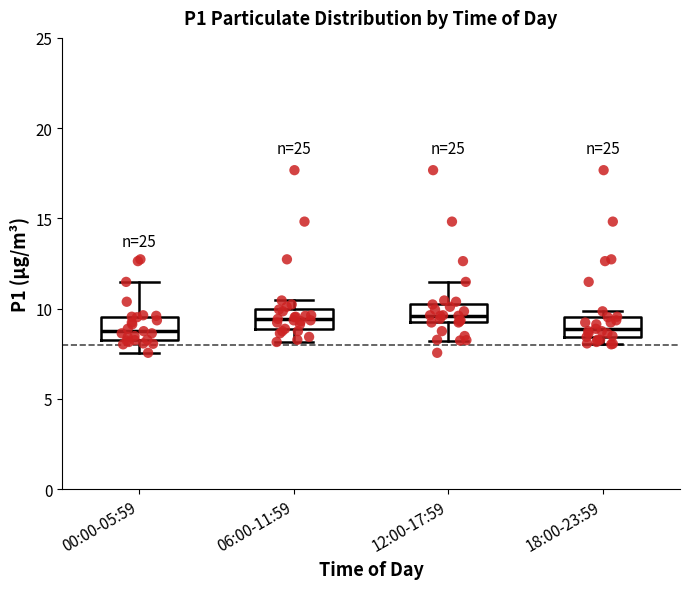

Reading left to right, read every box against the y-axis: the position of its median line, the range the box covers, and the ends of its whiskers. The values are not printed on the chart, so give them approximately, as read against the axis.

00:00-05:59: median 9.0, box 8.5 to 9.5, whiskers 7.5 to 11.5
06:00-11:59: median 9.5, box 9.0 to 10.0, whiskers 8.0 to 10.5
12:00-17:59: median 9.5, box 9.0 to 10.0, whiskers 8.0 to 11.5
18:00-23:59: median 9.0, box 8.5 to 9.5, whiskers 8.0 to 10.0